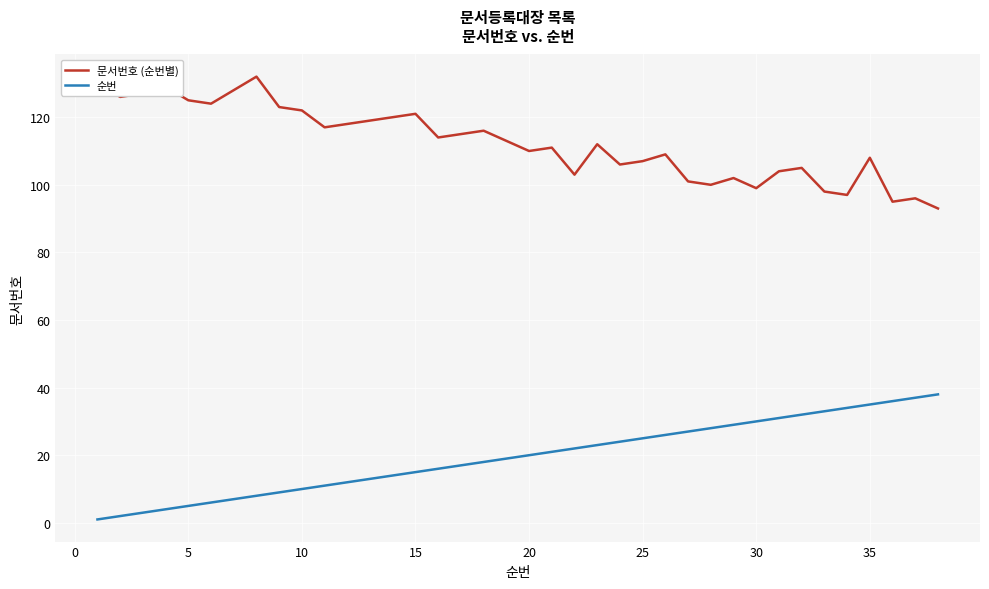

Which series has the largest total across all categories?

문서번호 (순번별)